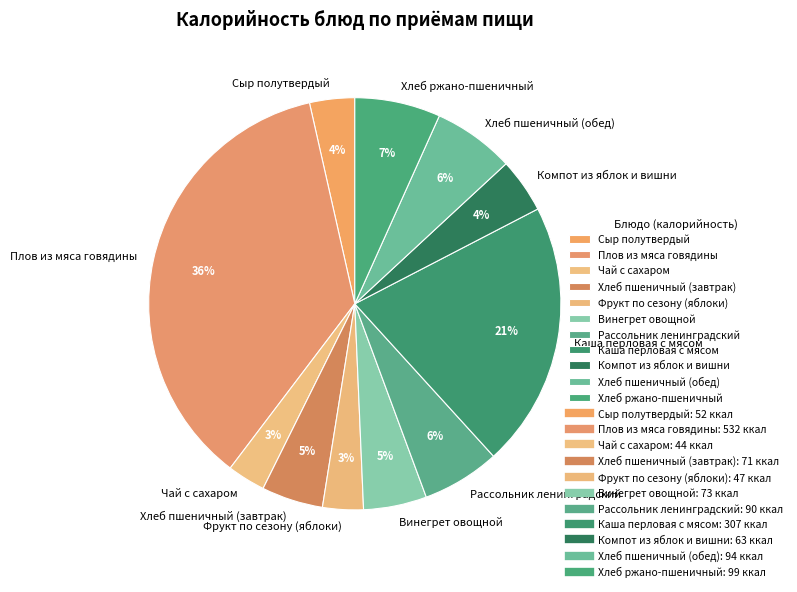

Between Плов из мяса говядины and Чай с сахаром, which is larger?

Плов из мяса говядины